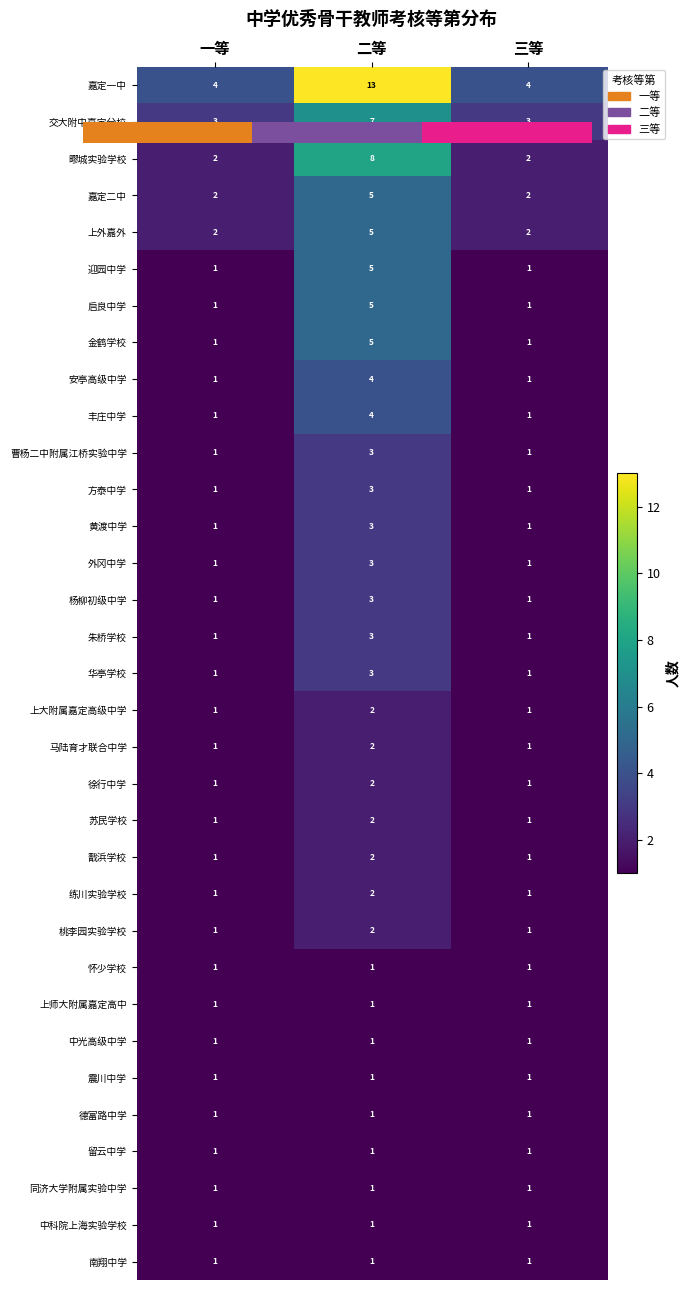

Which series has the largest total across all categories?

嘉定一中